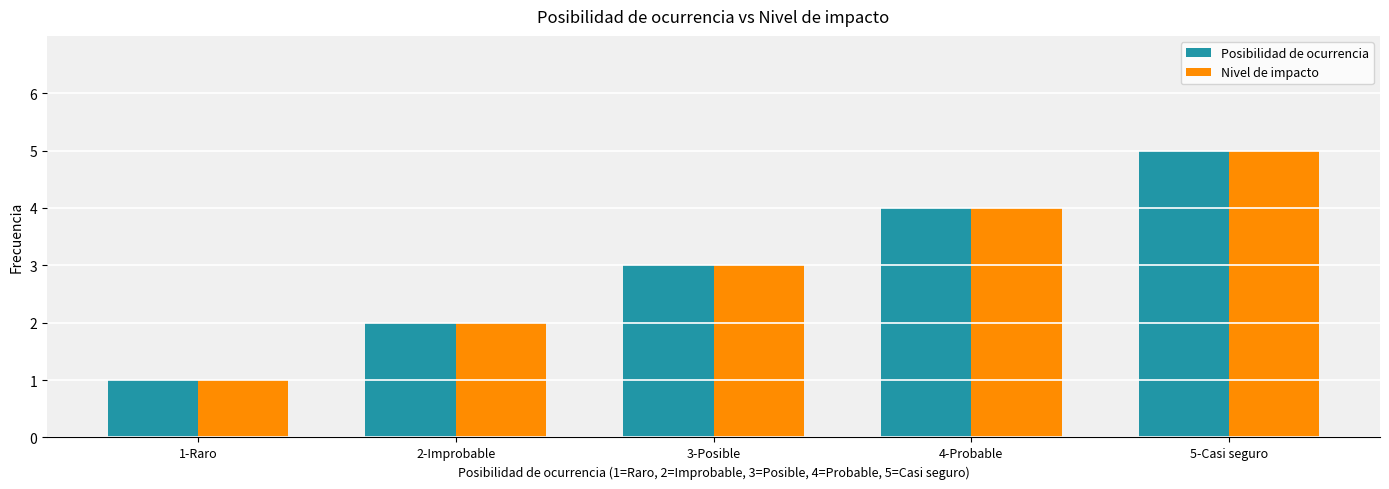

Rank the categories by Nivel de impacto value from highest to lowest.

5-Casi seguro, 4-Probable, 3-Posible, 2-Improbable, 1-Raro